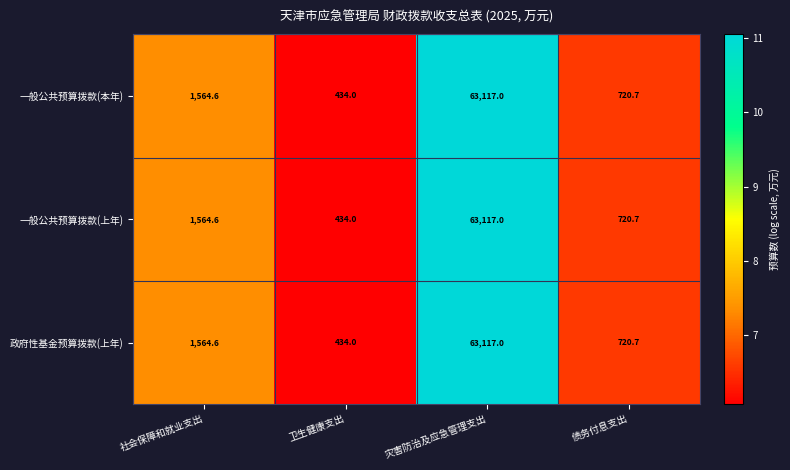

At which label is 一般公共预算拨款(上年) closest to 31775?

社会保障和就业支出